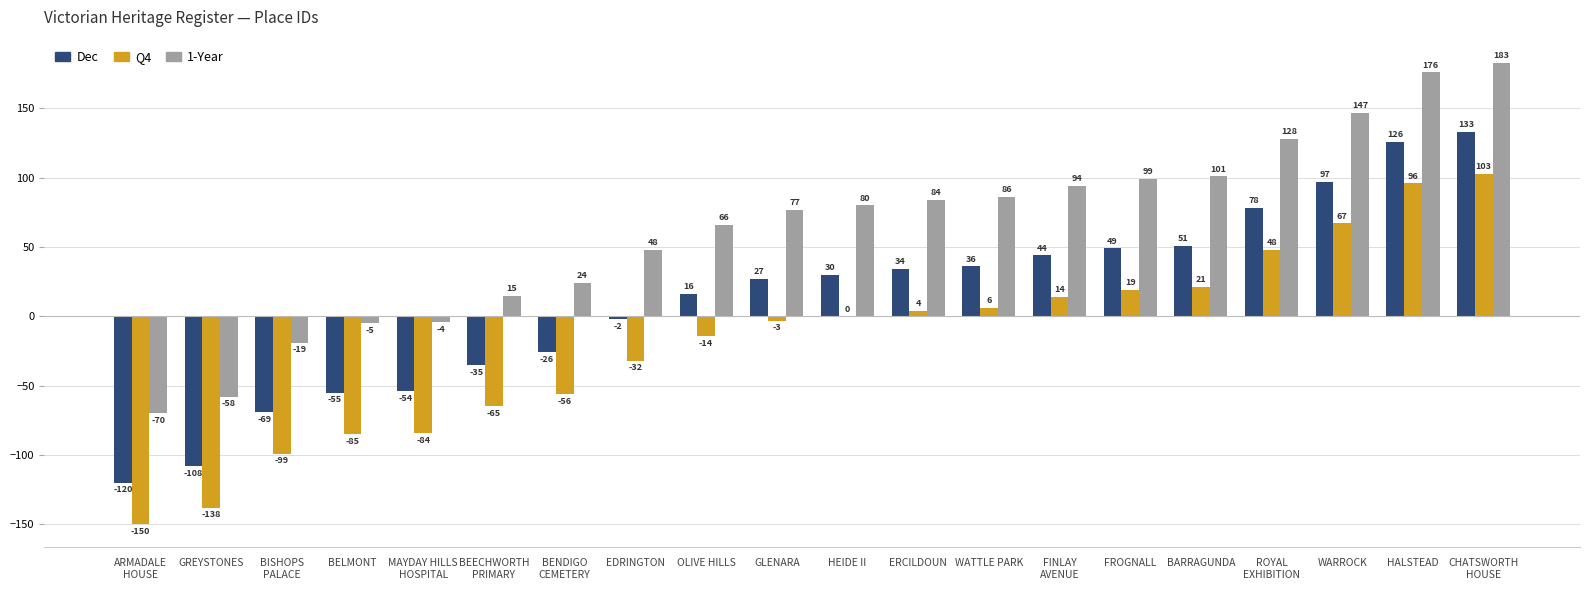

Reading right to left, extract all data points from this chart.

Dec: CHATSWORTH
HOUSE=133	HALSTEAD=126	WARROCK=97	ROYAL
EXHIBITION=78	BARRAGUNDA=51	FROGNALL=49	FINLAY
AVENUE=44	WATTLE PARK=36	ERCILDOUN=34	HEIDE II=30	GLENARA=27	OLIVE HILLS=16	EDRINGTON=-2	BENDIGO
CEMETERY=-26	BEECHWORTH
PRIMARY=-35	MAYDAY HILLS
HOSPITAL=-54	BELMONT=-55	BISHOPS
PALACE=-69	GREYSTONES=-108	ARMADALE
HOUSE=-120
Q4: CHATSWORTH
HOUSE=103	HALSTEAD=96	WARROCK=67	ROYAL
EXHIBITION=48	BARRAGUNDA=21	FROGNALL=19	FINLAY
AVENUE=14	WATTLE PARK=6	ERCILDOUN=4	HEIDE II=0	GLENARA=-3	OLIVE HILLS=-14	EDRINGTON=-32	BENDIGO
CEMETERY=-56	BEECHWORTH
PRIMARY=-65	MAYDAY HILLS
HOSPITAL=-84	BELMONT=-85	BISHOPS
PALACE=-99	GREYSTONES=-138	ARMADALE
HOUSE=-150
1-Year: CHATSWORTH
HOUSE=183	HALSTEAD=176	WARROCK=147	ROYAL
EXHIBITION=128	BARRAGUNDA=101	FROGNALL=99	FINLAY
AVENUE=94	WATTLE PARK=86	ERCILDOUN=84	HEIDE II=80	GLENARA=77	OLIVE HILLS=66	EDRINGTON=48	BENDIGO
CEMETERY=24	BEECHWORTH
PRIMARY=15	MAYDAY HILLS
HOSPITAL=-4	BELMONT=-5	BISHOPS
PALACE=-19	GREYSTONES=-58	ARMADALE
HOUSE=-70